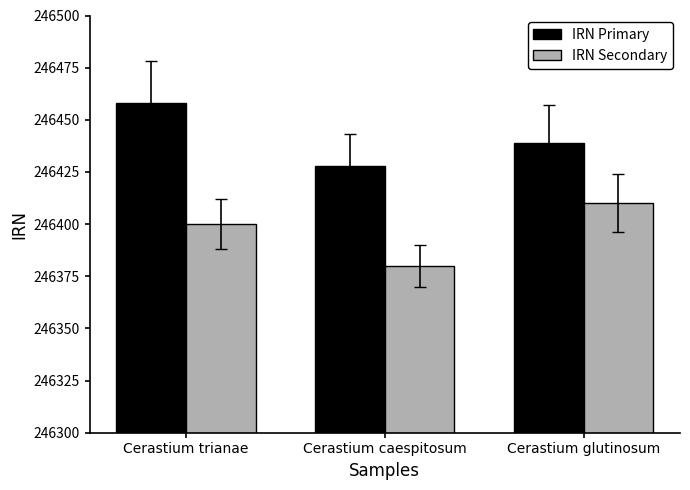

The IRN Secondary series shows 322006 at Cerastium caespitosum. True or false?

False